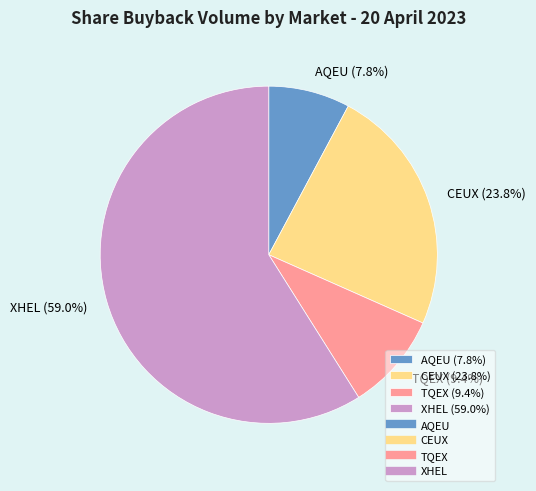

Does TQEX represent more than half of the total?

No